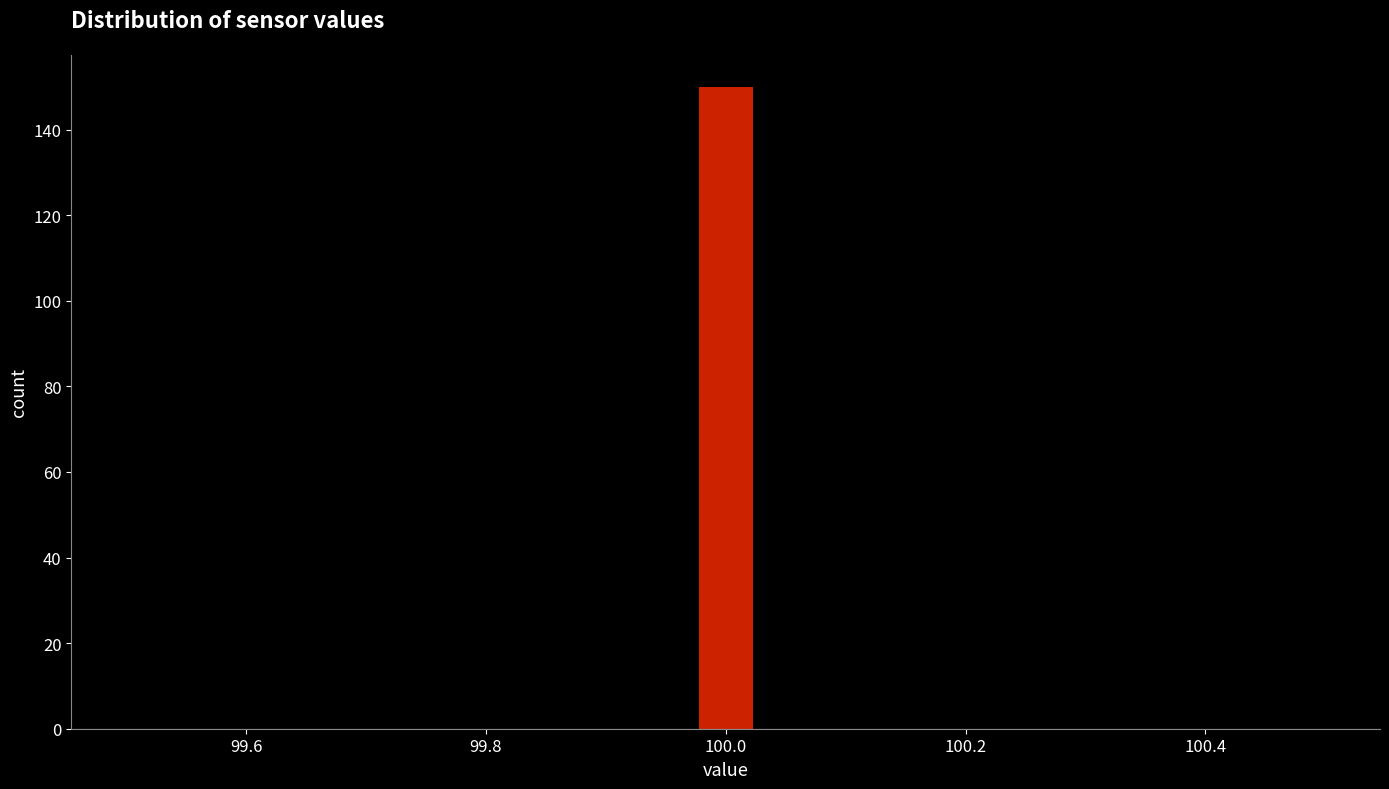

Around what value on the x-axis is the tallest bar? Give the approximate position of its centre, as read against the axis.

100.00